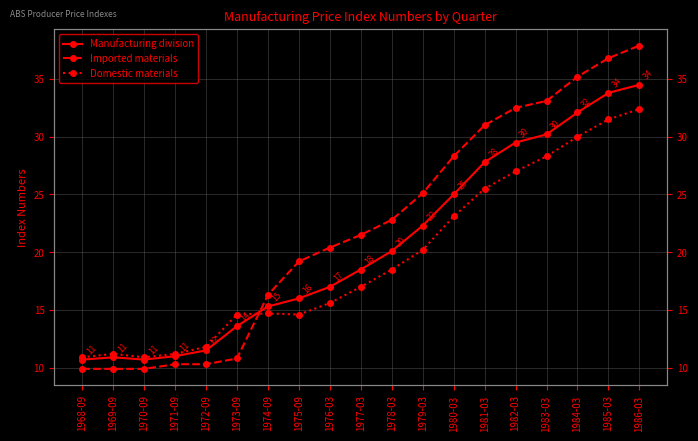

Is this an area chart (filled region under the line)?

No